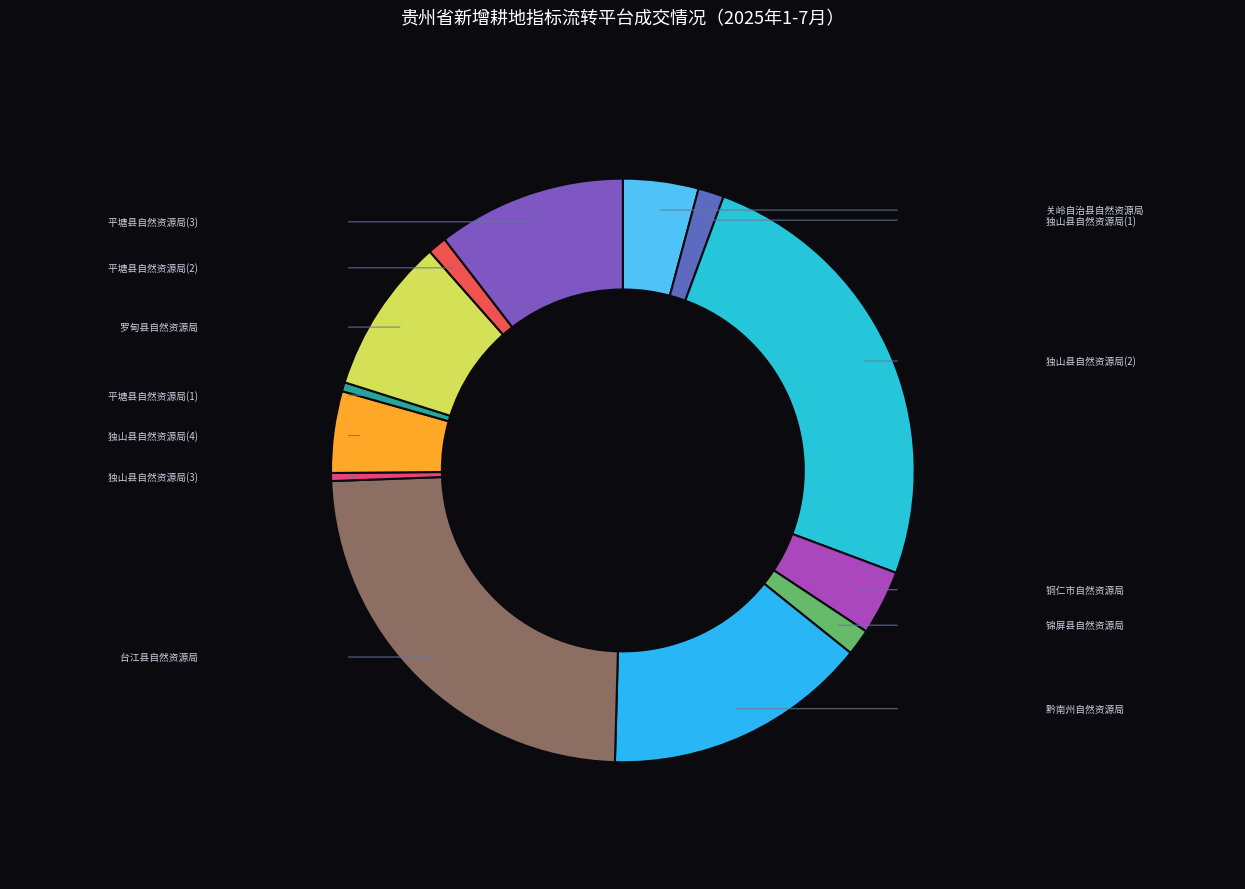

Which category has the biggest portion of the pie?

独山县自然资源局(2)